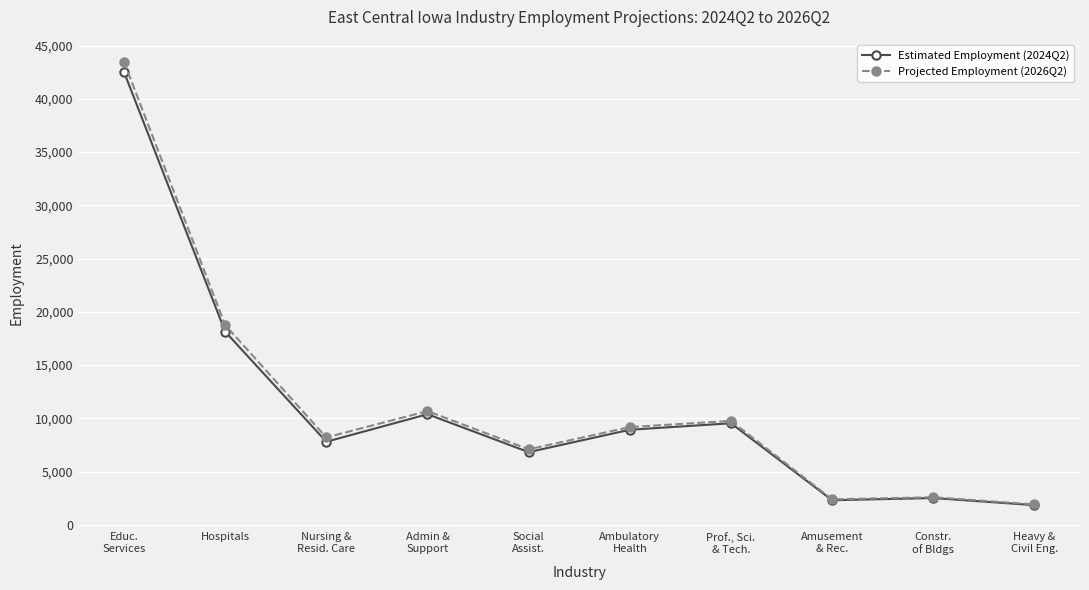

What position from the left is Social
Assist.?

5